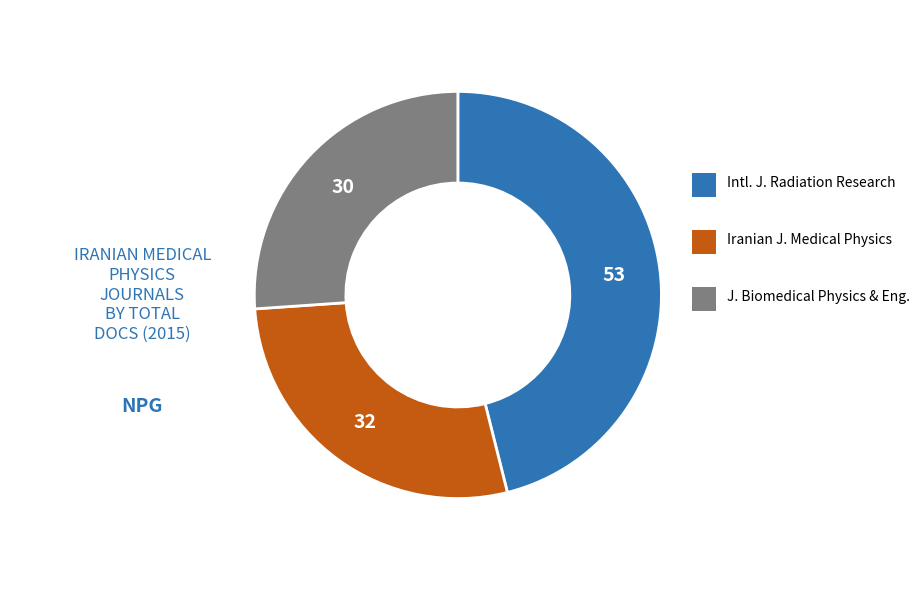

Is there a majority slice in this chart?

No